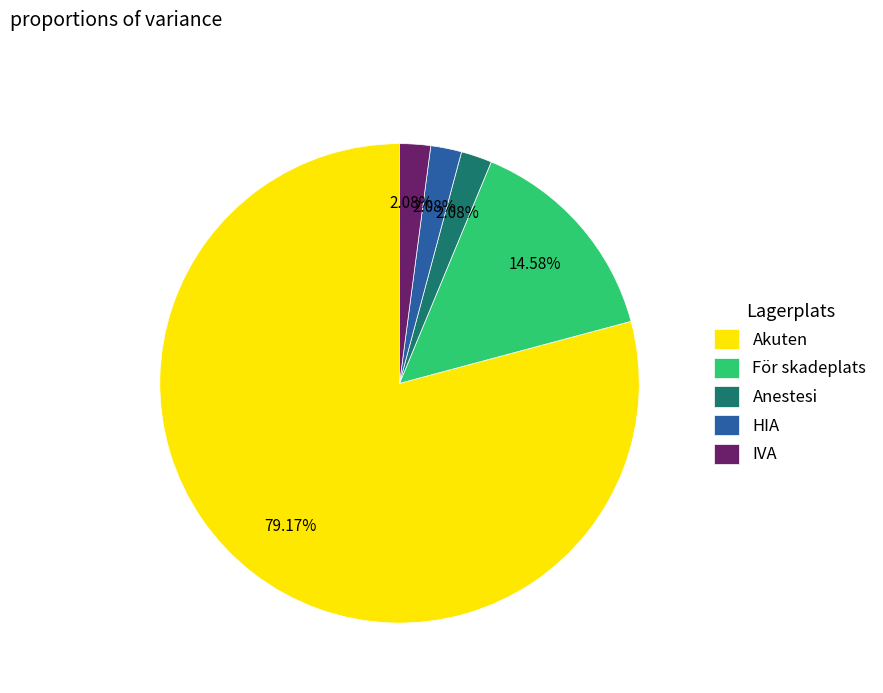

Is it true that IVA is 2% of the pie?

True